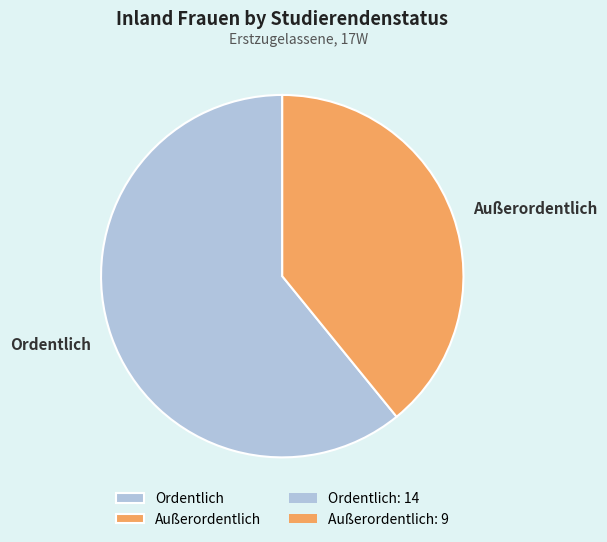

Does Ordentlich account for over 50% of the chart?

Yes